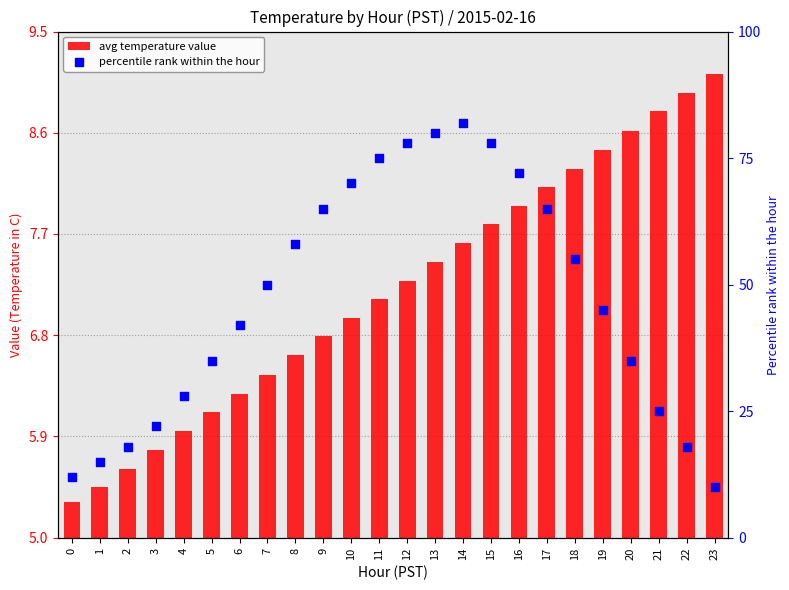

Which series has the largest Y range (max minus min)?

percentile rank within the hour